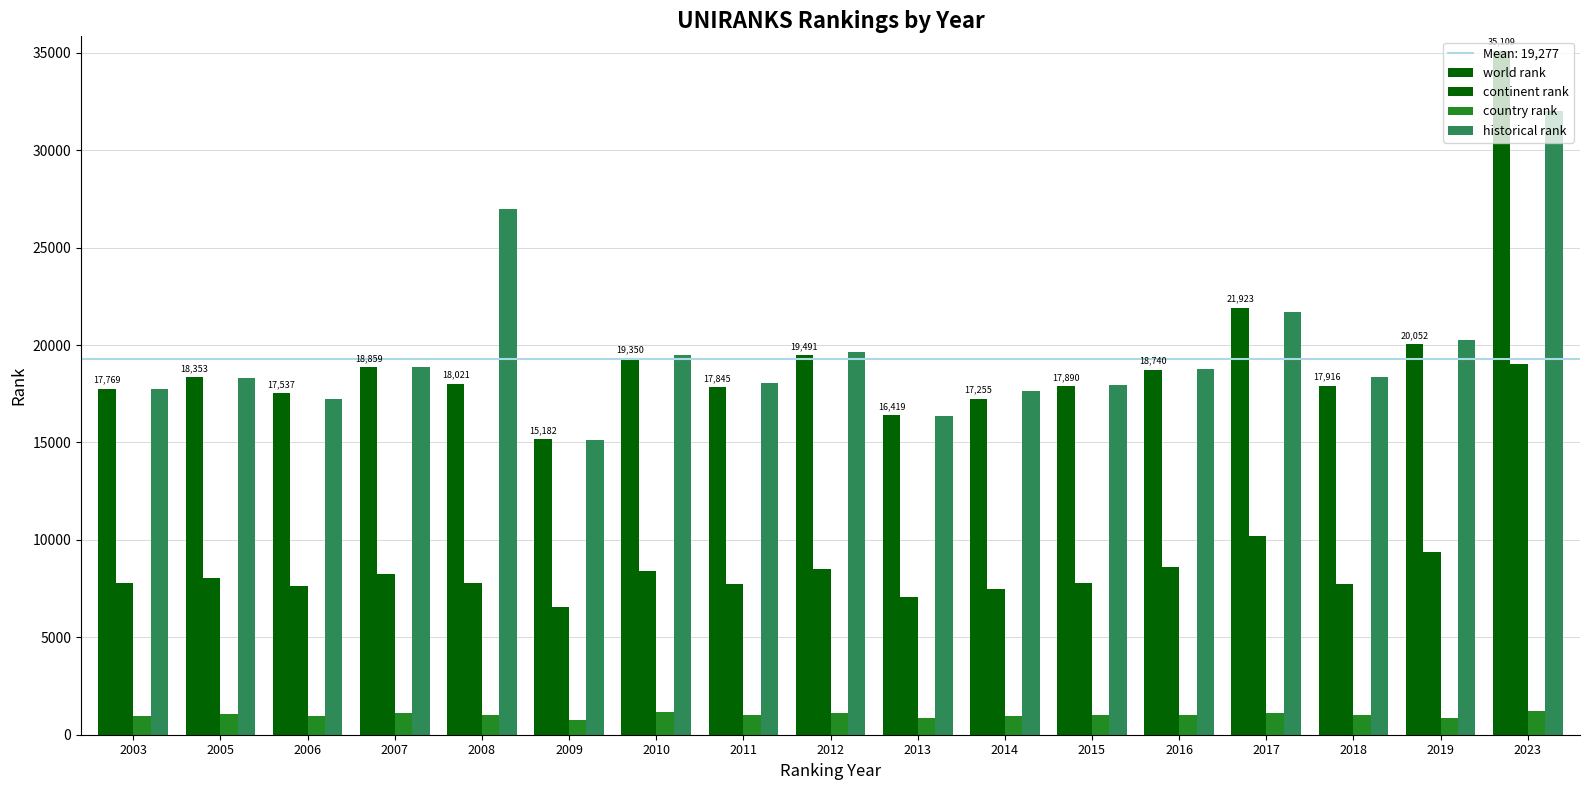

How many series are shown in this chart?

4